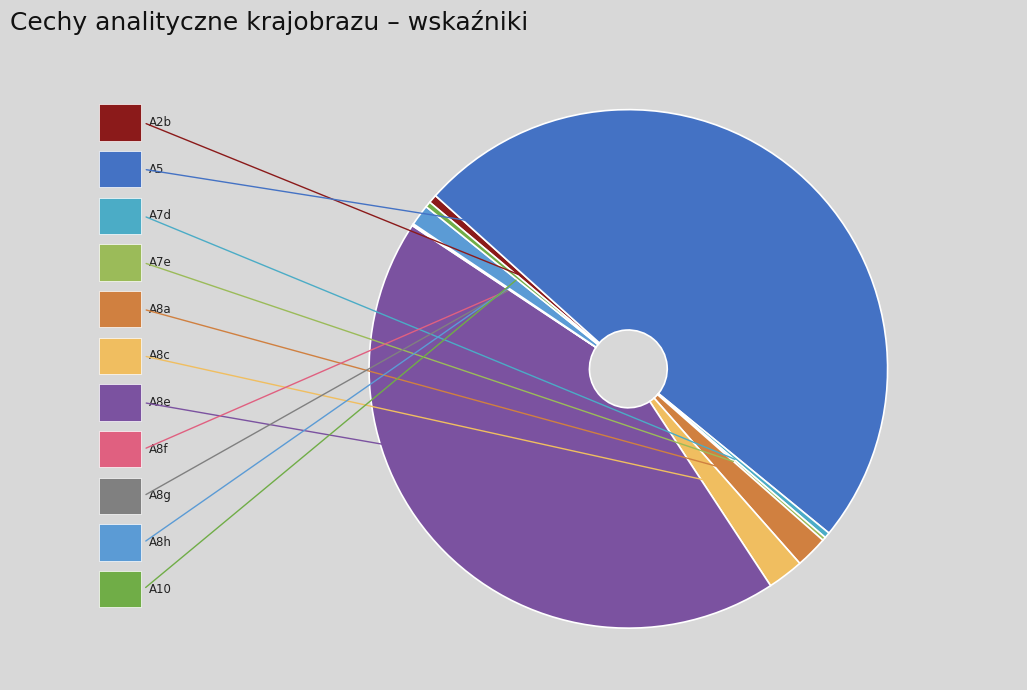

How many segments does this pie chart have?

11